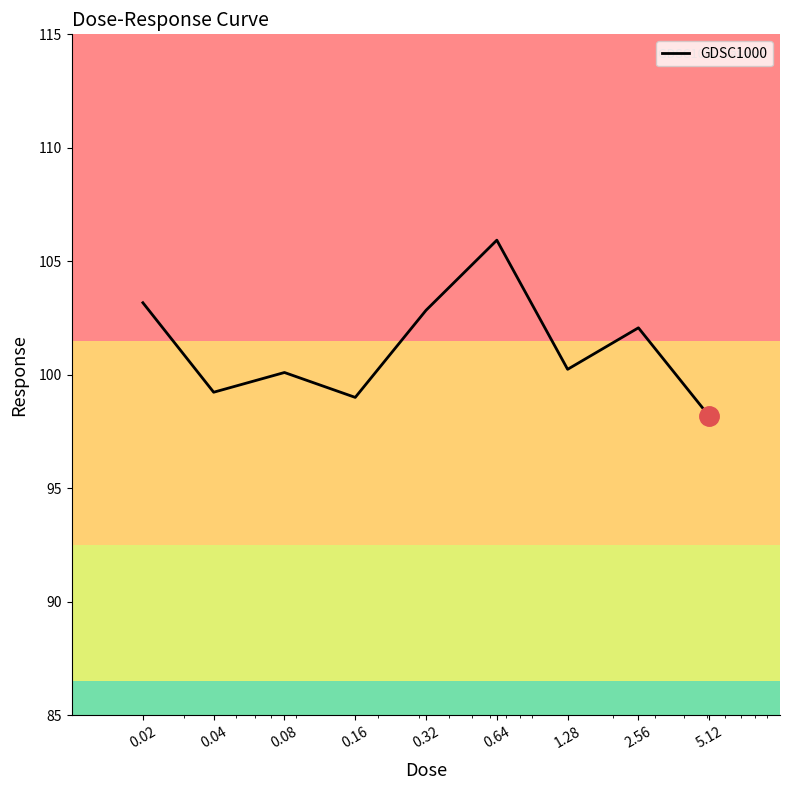

What is the difference between the maximum and minimum values?

7.8